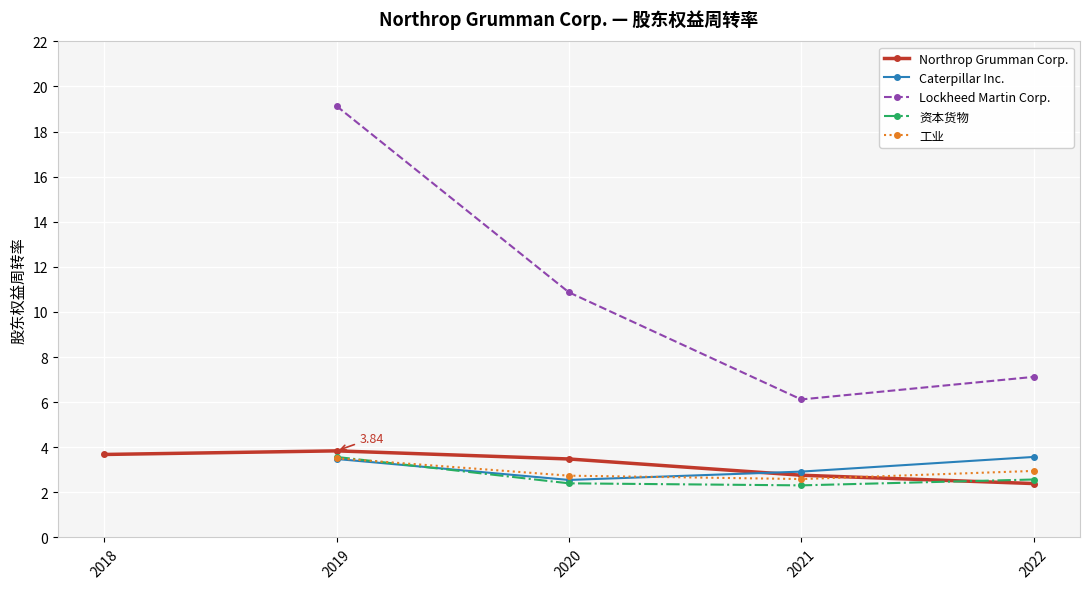

What is the sum of the Lockheed Martin Corp. values at 2021-12-31 and 2018-12-31?

6.1